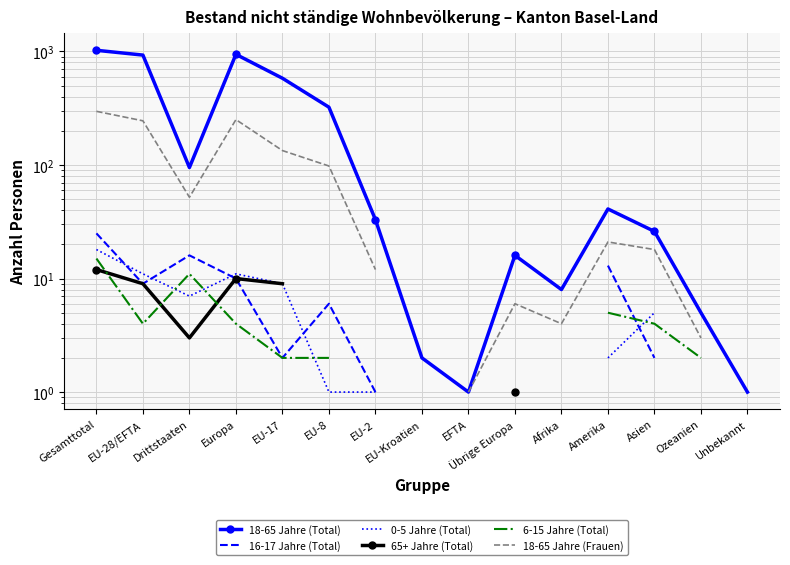

In 18-65 Jahre (Frauen), how many points are lower than both neighbors (excluding endpoints)?

2